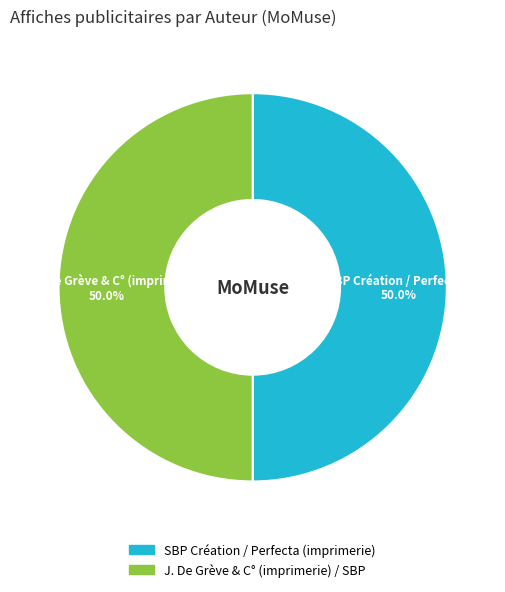

What is the ratio of the value at SBP Création / Perfecta (imprimerie) to the value at J. De Grève & C° (imprimerie) / SBP?

1.0